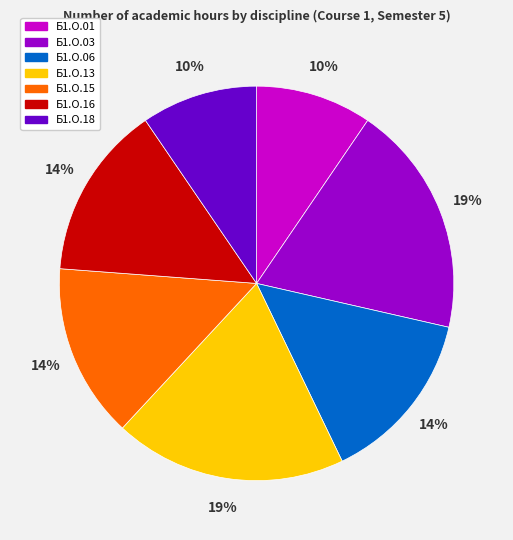

Do Б1.О.18 and Б1.О.01 together represent more than half of the pie?

No